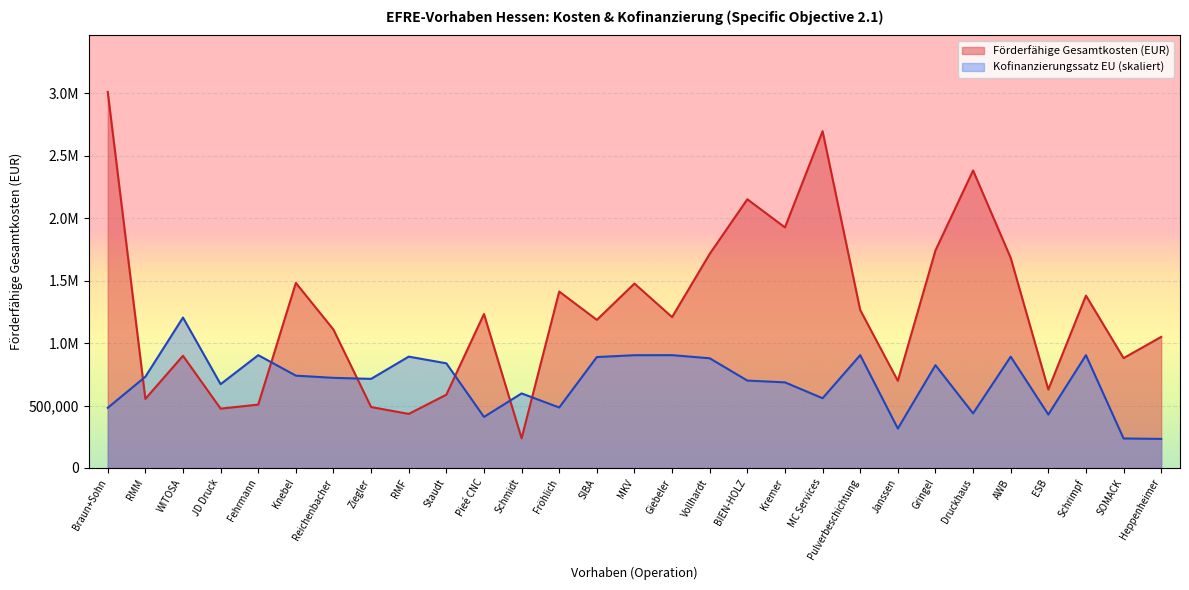

Rank the series at Staudt from lowest to highest value.

Förderfähige Gesamtkosten (EUR), Kofinanzierungssatz EU